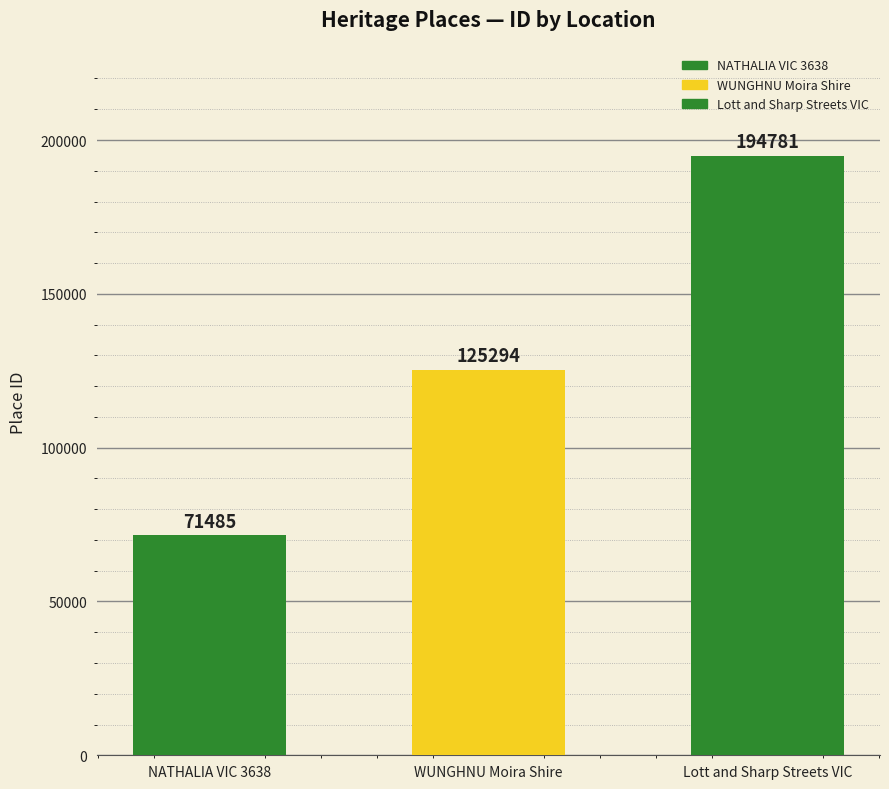

How many values are between 71485 and 194781?

3